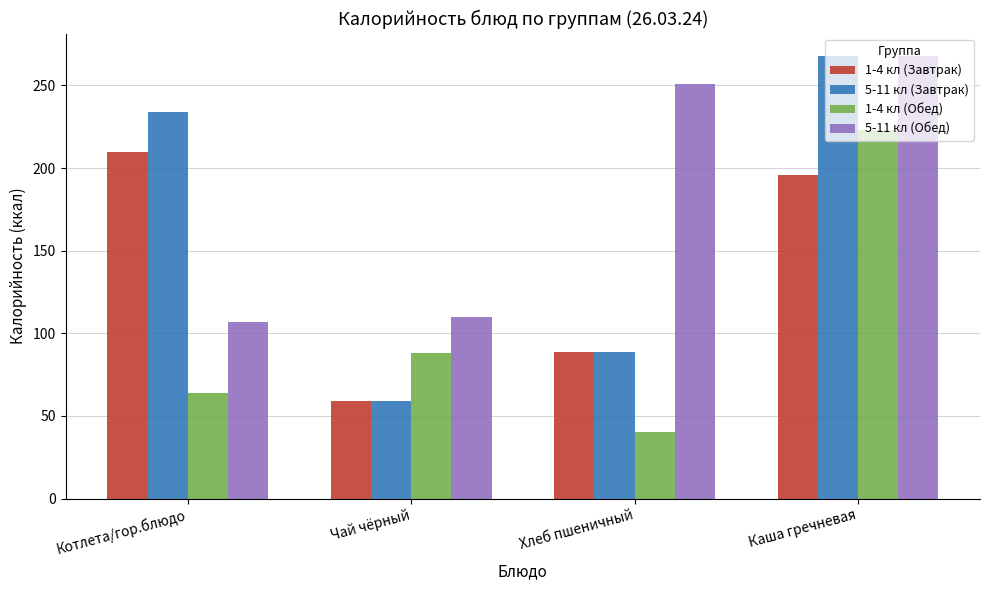

What is the minimum value for 1-4 кл (Обед)?

40.0